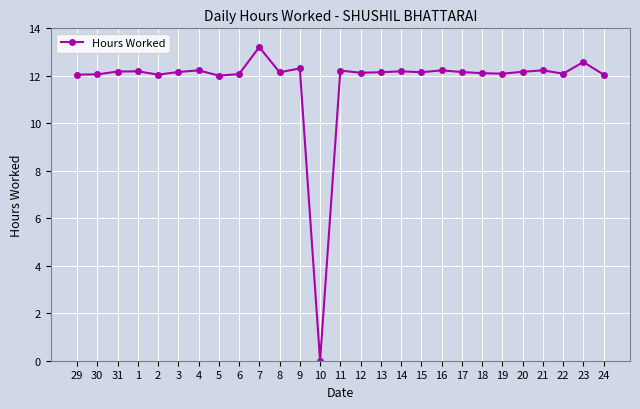

Which label corresponds to the largest value in the chart?

7